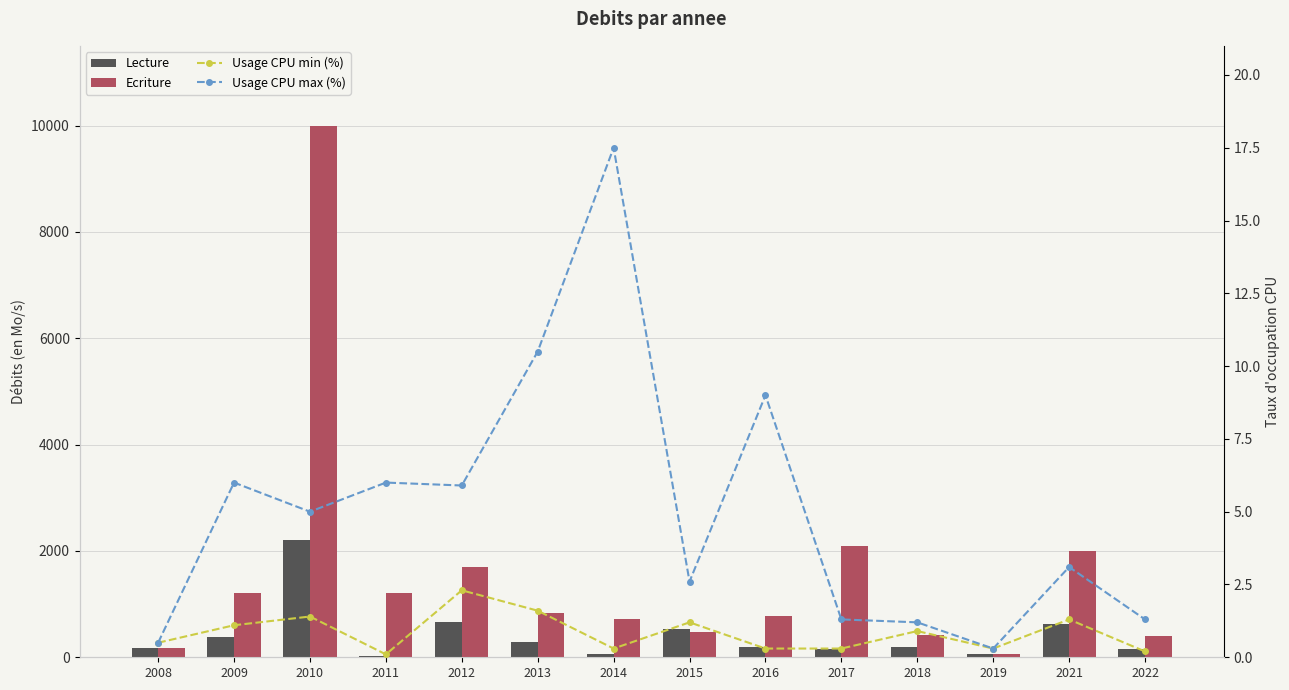

At which label does Lecture first exceed 200?

2009